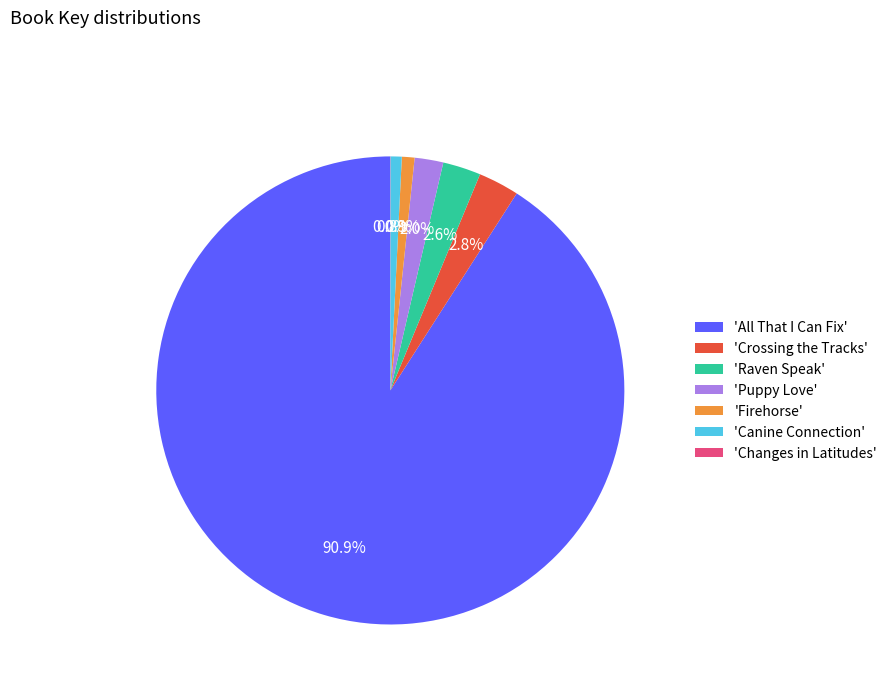

Is the sum of 'All That I Can Fix' and 'Crossing the Tracks' greater than half?

Yes